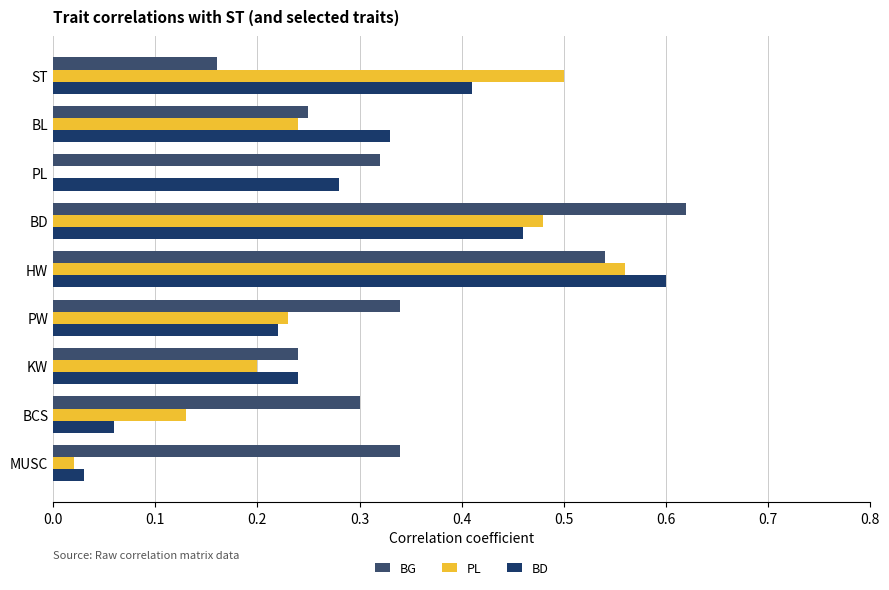

The BG series shows 0.3 at MUSC. True or false?

True